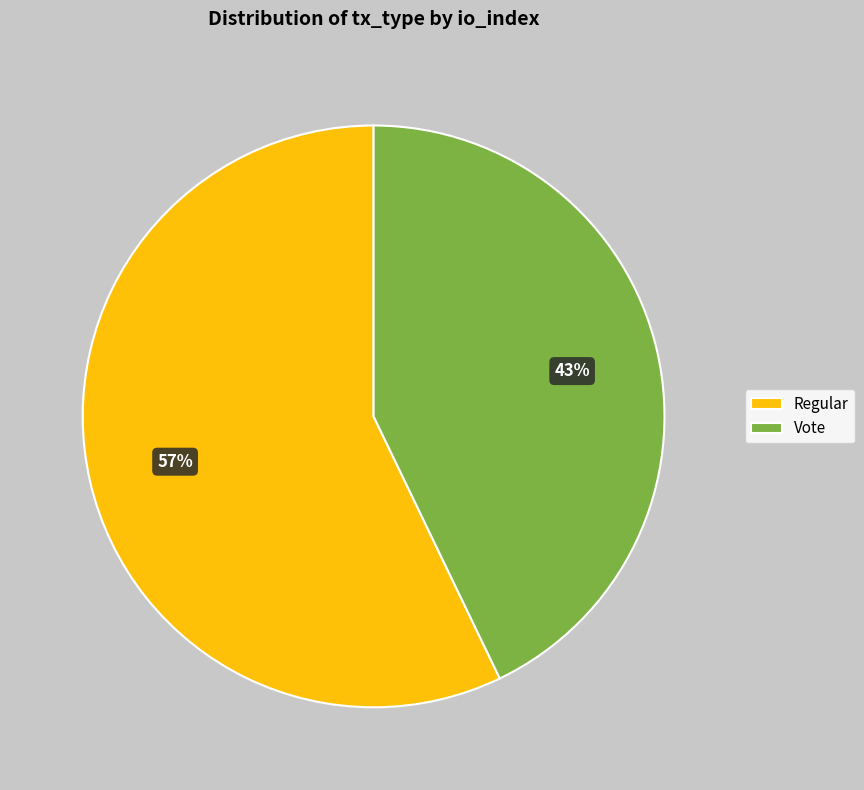

The Regular slice represents 57% of the pie. True or false?

True